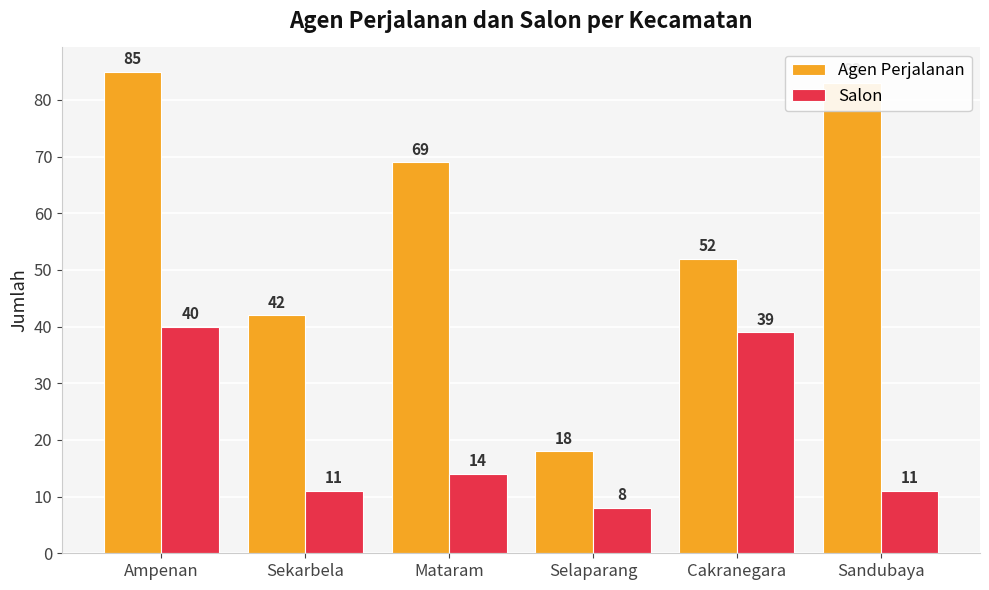

Rank the series by their average value, from highest to lowest.

Agen Perjalanan, Salon